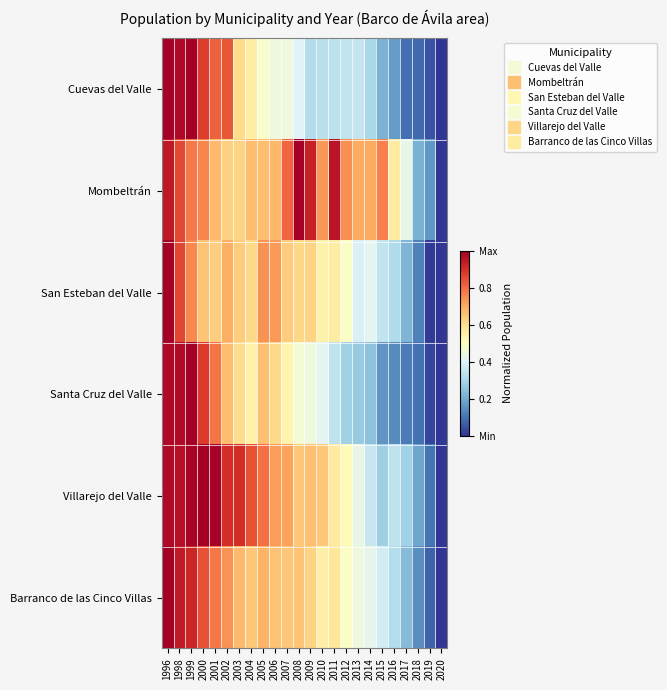

Between 2007 and 2006, which is larger?

2007